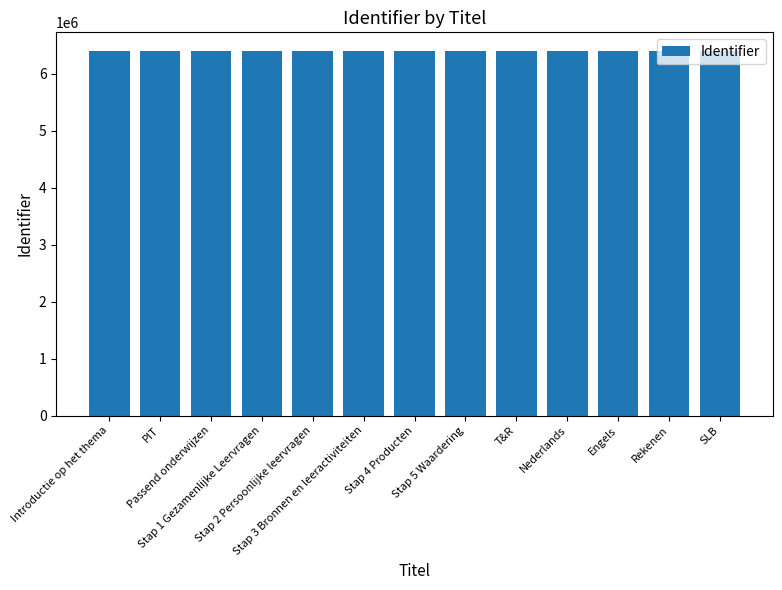

What is the value of the 6th bar from the left?

6405615